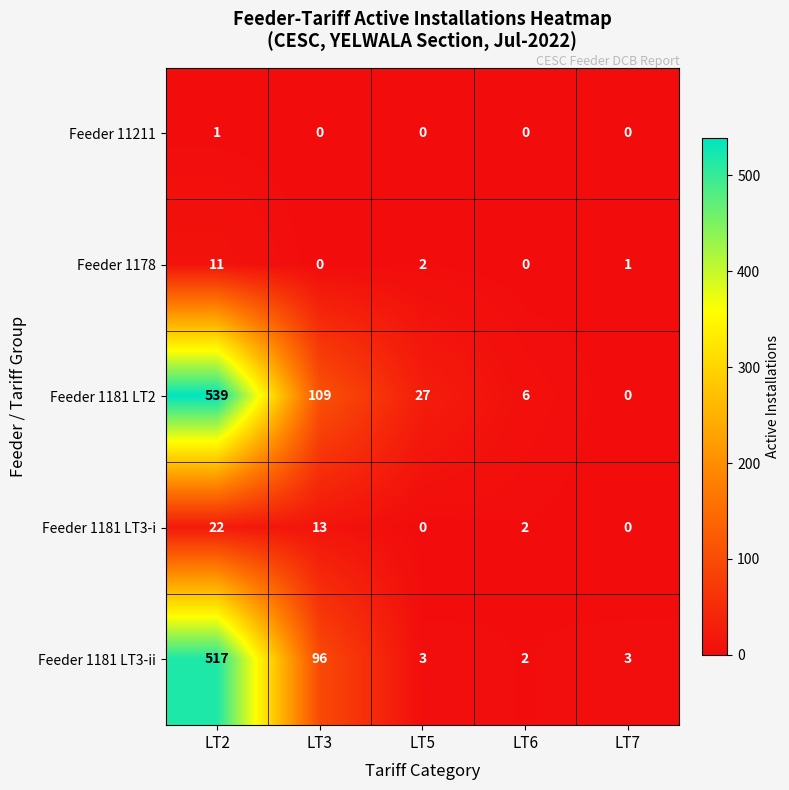

At how many categories does at least one series exceed 182?

1